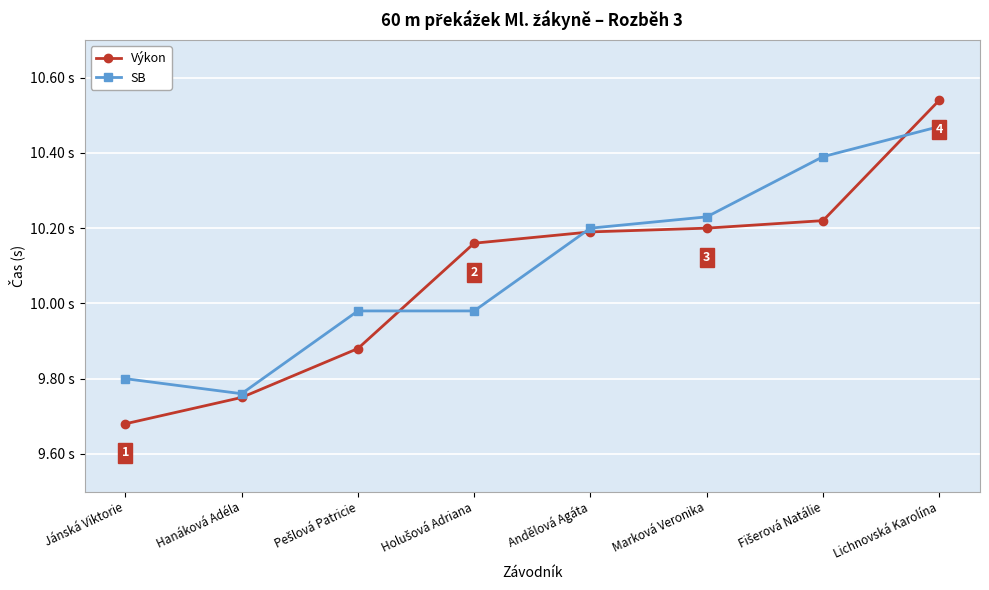

Does the chart have visible grid lines?

Yes